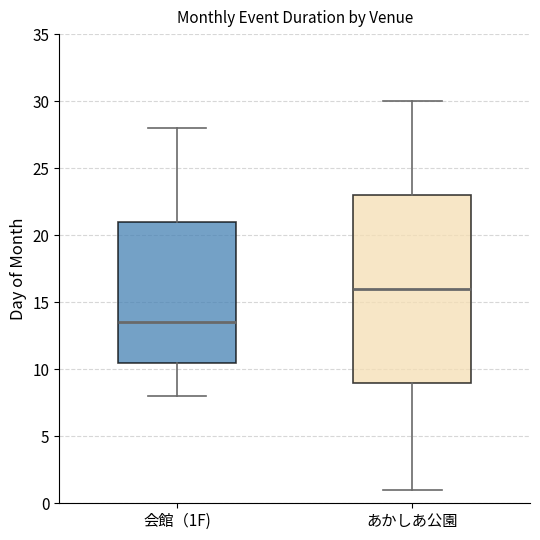

Where is the lower edge of the box for あかしあ公園 on the y-axis? The values are not printed on the chart, so give them approximately, as read against the axis.

9.0